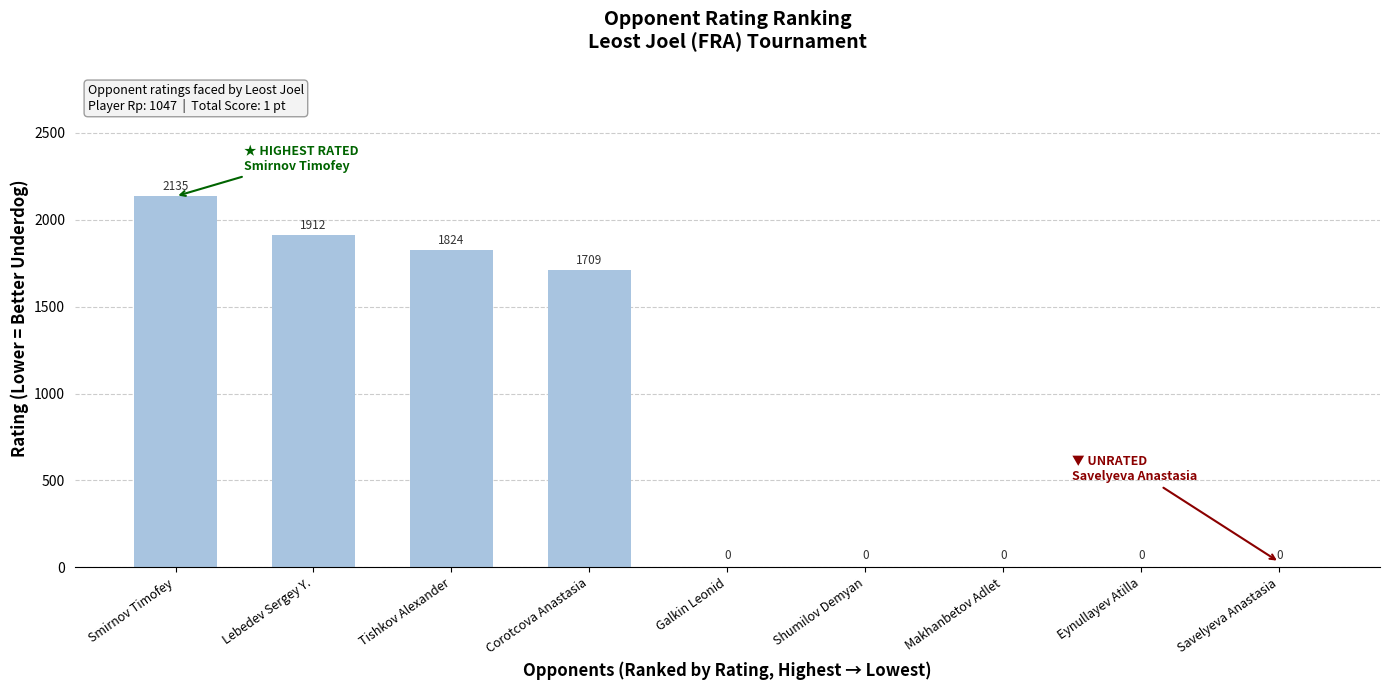

Where is the data nearest to the value 1067?

Corotcova Anastasia